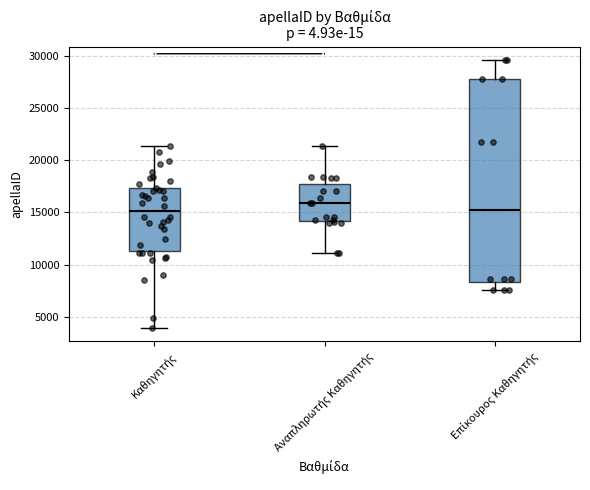

Reading left to right, read every box against the y-axis: the position of its median line, the range the box covers, and the ends of its whiskers. The values are not printed on the chart, so give them approximately, as read against the axis.

Καθηγητής: median 15000, box 11500 to 17500, whiskers 4000 to 21500
Αναπληρωτής Καθηγητής: median 16000, box 14000 to 17500, whiskers 11000 to 21500
Επίκουρος Καθηγητής: median 15000, box 8500 to 28000, whiskers 7500 to 29500